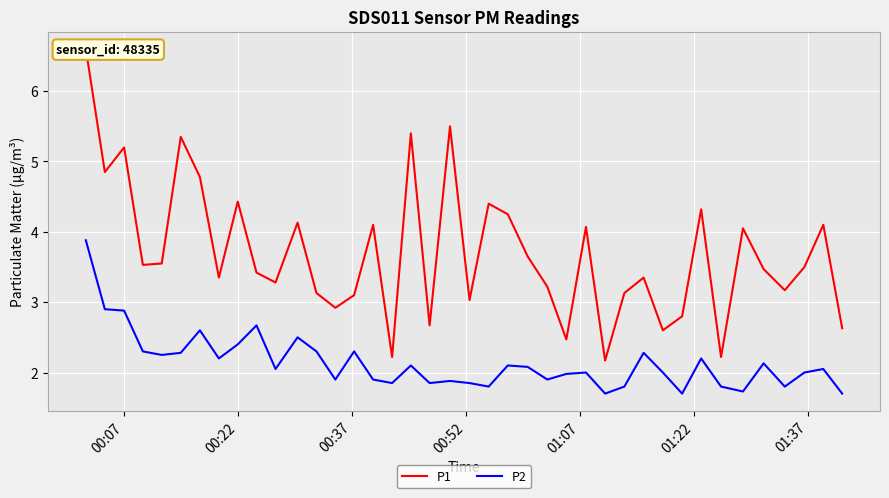

How many lines are shown in the chart?

2